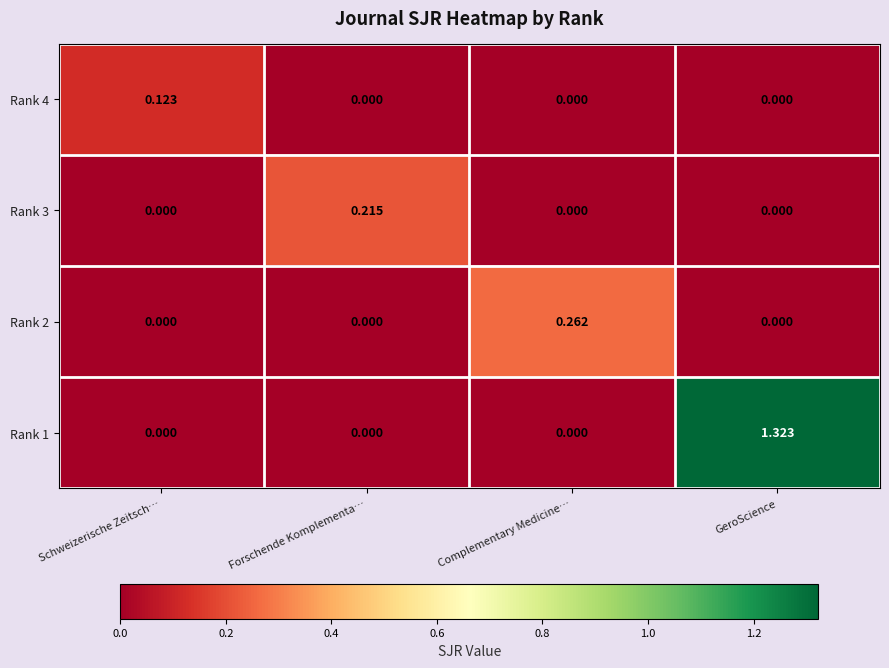

At which category does the chart reach its peak across all series?

GeroScience